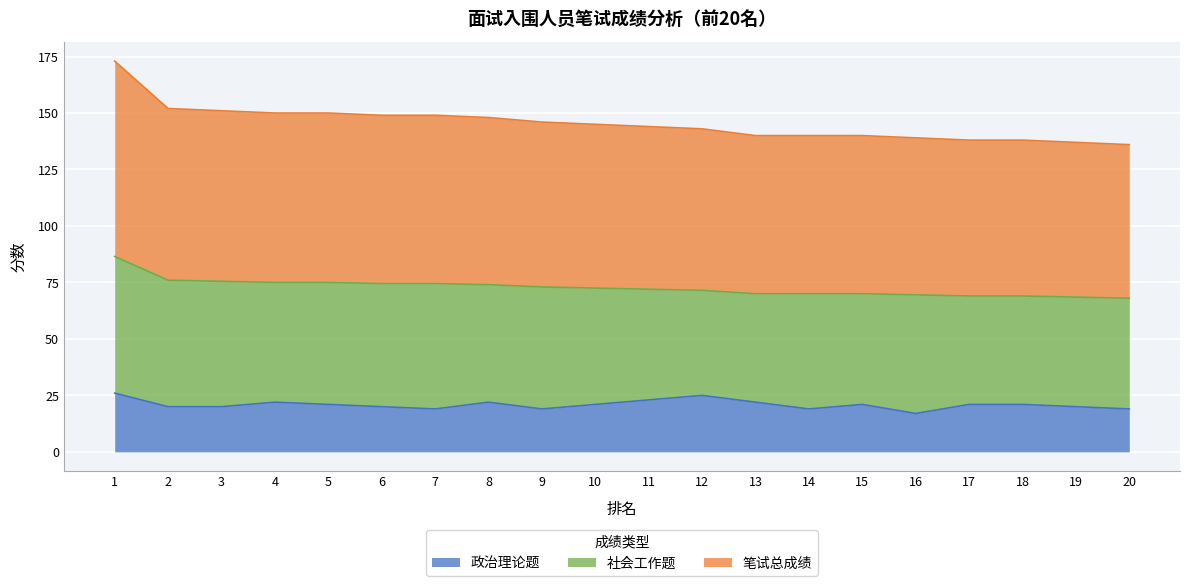

Is the value of 笔试总成绩 at 4 greater than the value of 政治理论题 at 5?

Yes